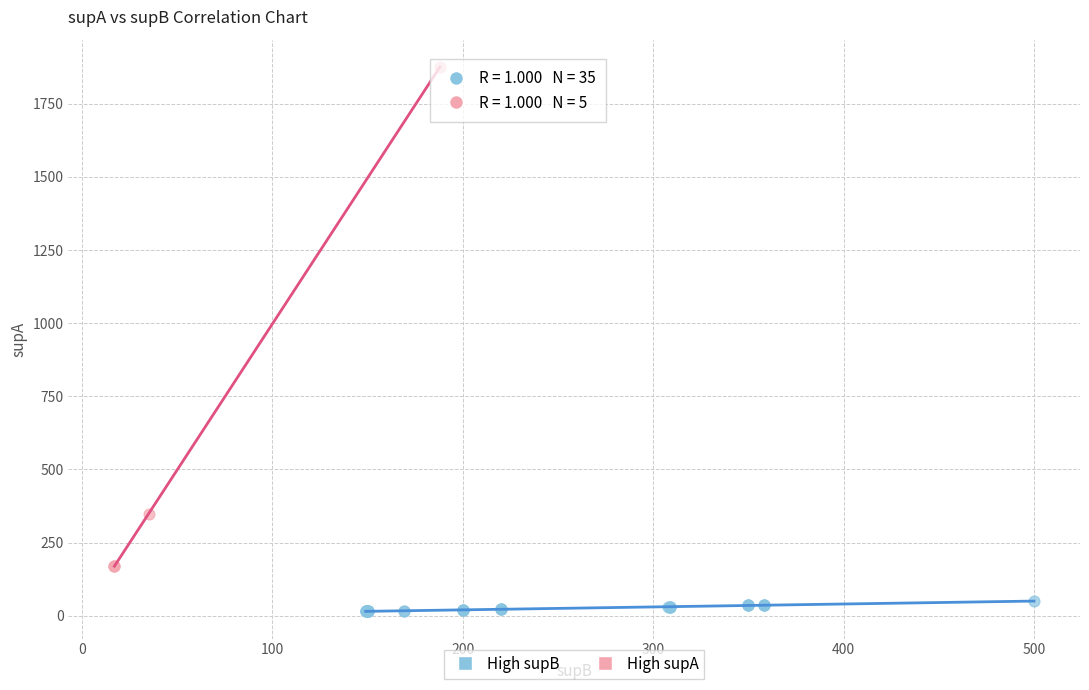

Which series has the largest Y range (max minus min)?

High supA